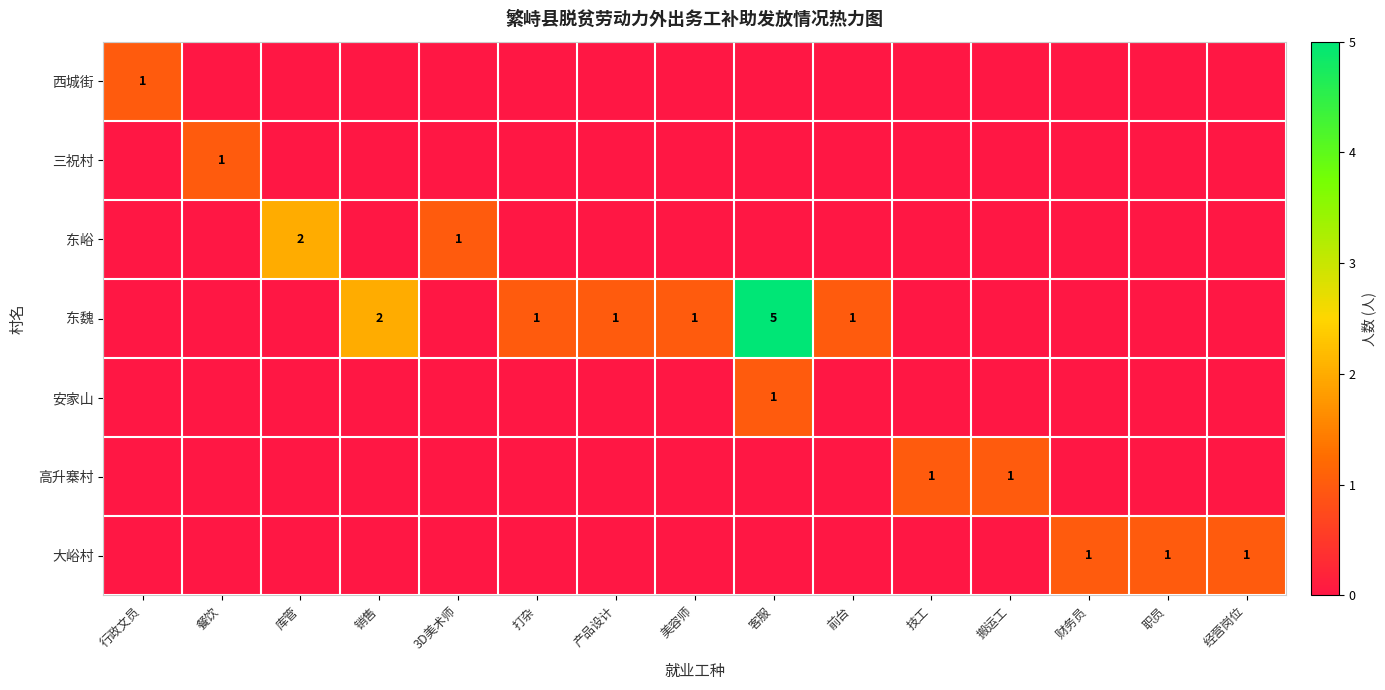

The value of 东魏 at 客服 is 2. True or false?

False